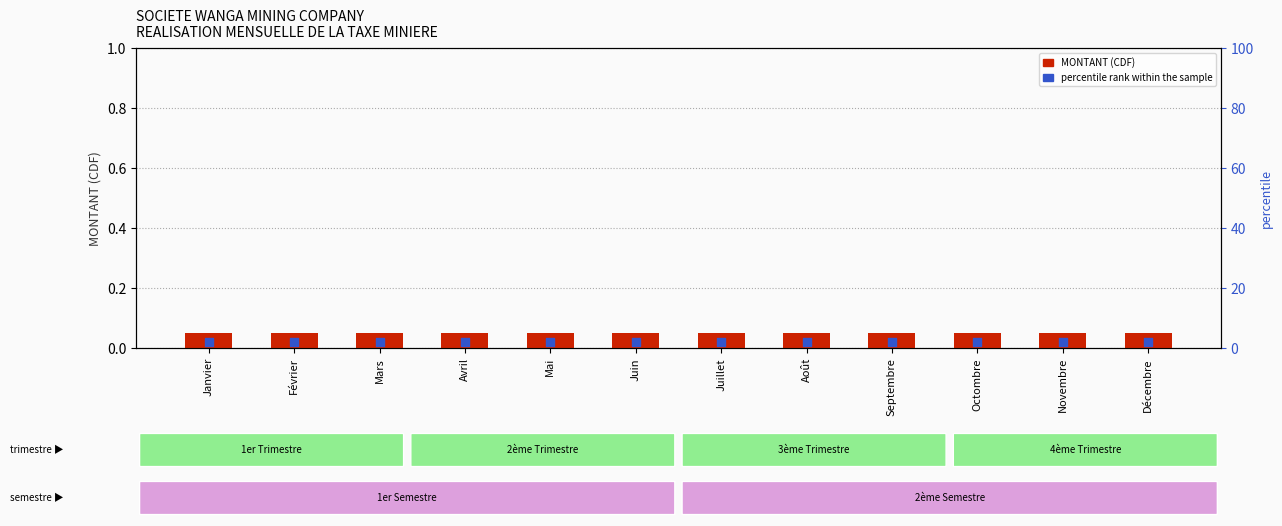

What is the total value across all series at Avril?

0.1